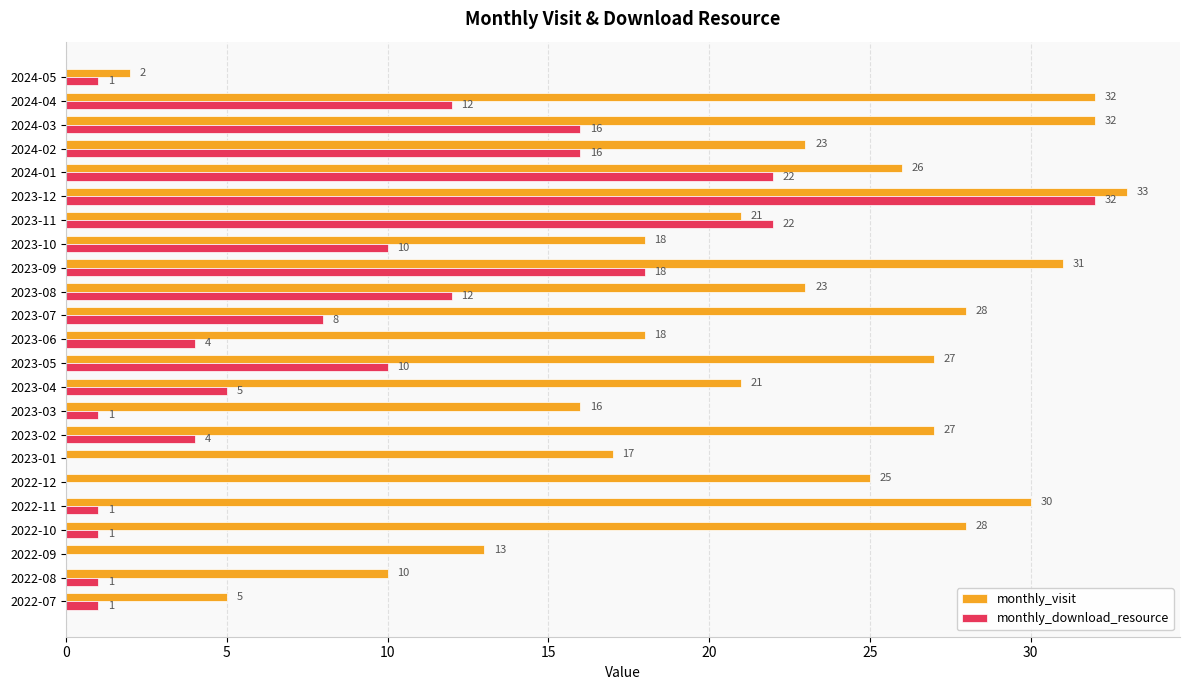

Which label corresponds to the largest value in the chart?

2023-12